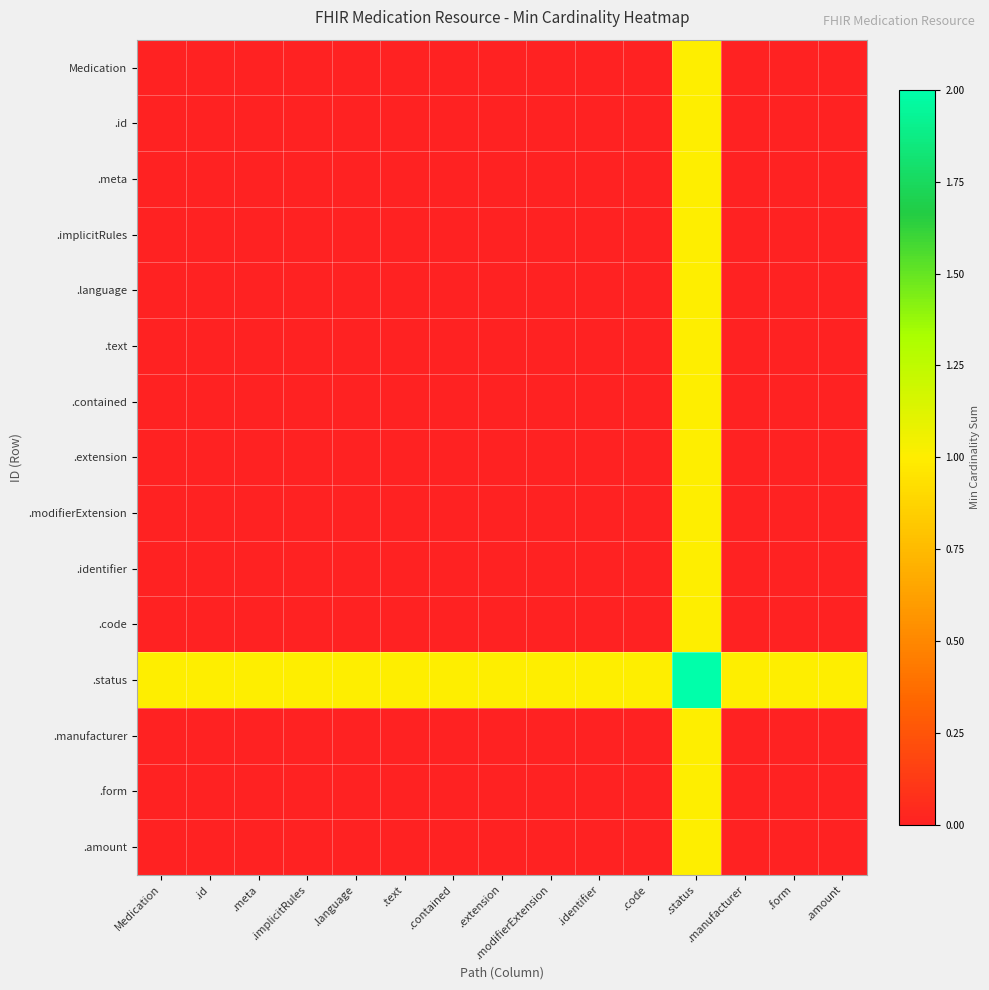

Rank the series by their maximum value, from lowest to highest.

Medication, .id, .meta, .implicitRules, .language, .text, .contained, .extension, .modifierExtension, .identifier, .code, .manufacturer, .form, .amount, .status